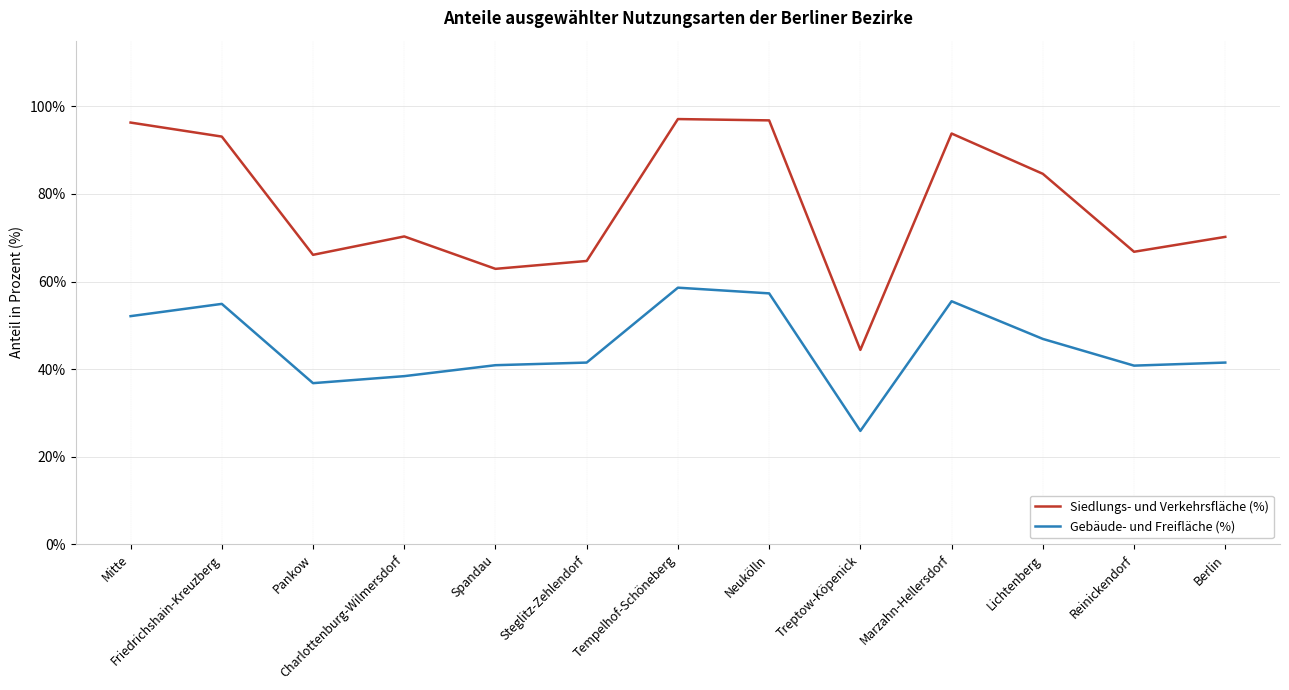

What is the total value across all series at Treptow-Köpenick?

70.3